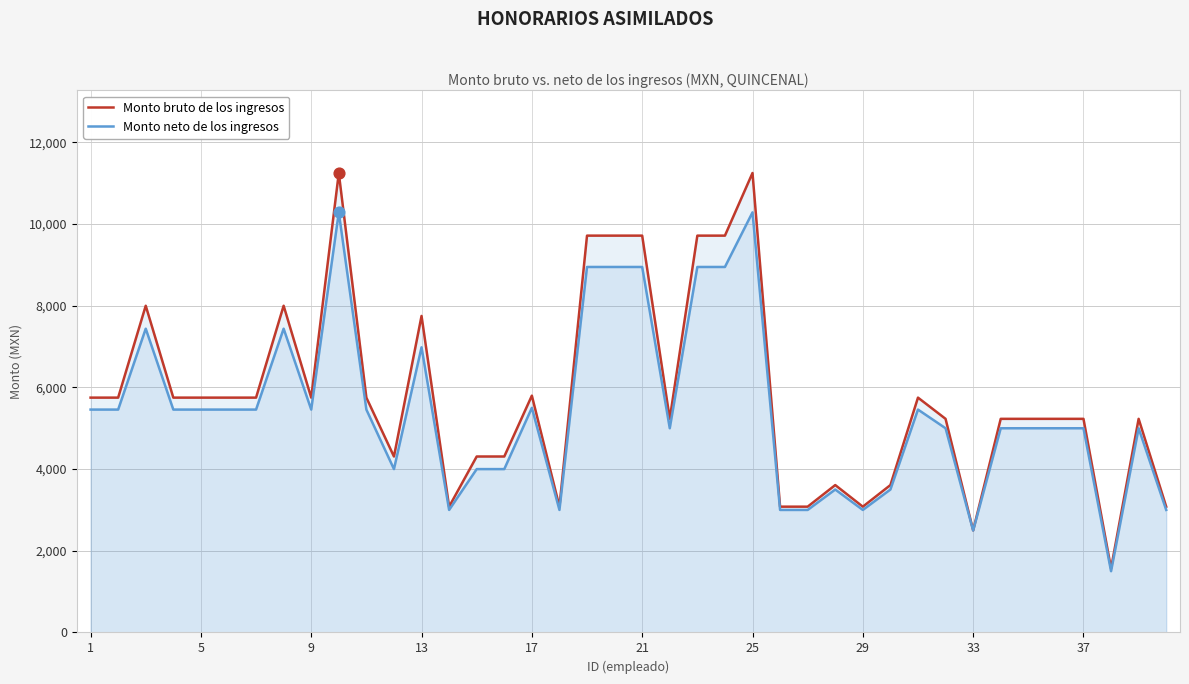

Which series reaches the minimum Y coordinate?

Monto neto de los ingresos